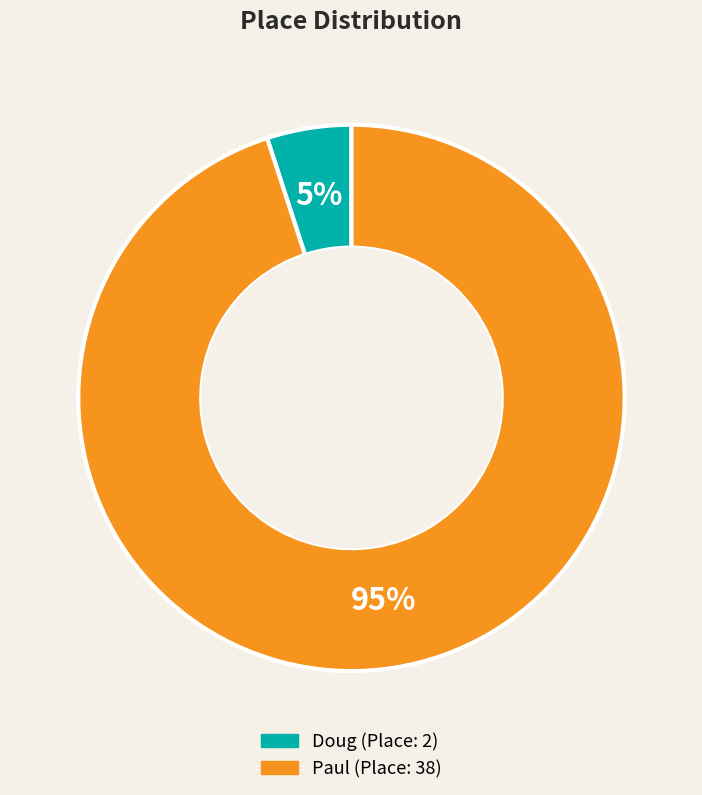

Is Paul the majority of the pie?

Yes